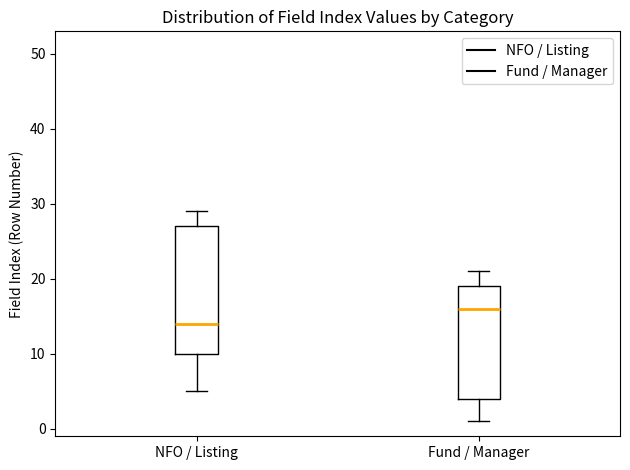

Reading left to right, transcribe this box plot: for each box, give where its median line is, the range the box spans, and where its two whiskers end, as read against the y-axis. The values are not printed on the chart, so give them approximately, as read against the axis.

NFO / Listing: median 14, box 10 to 27, whiskers 5 to 29
Fund / Manager: median 16, box 4 to 19, whiskers 1 to 21